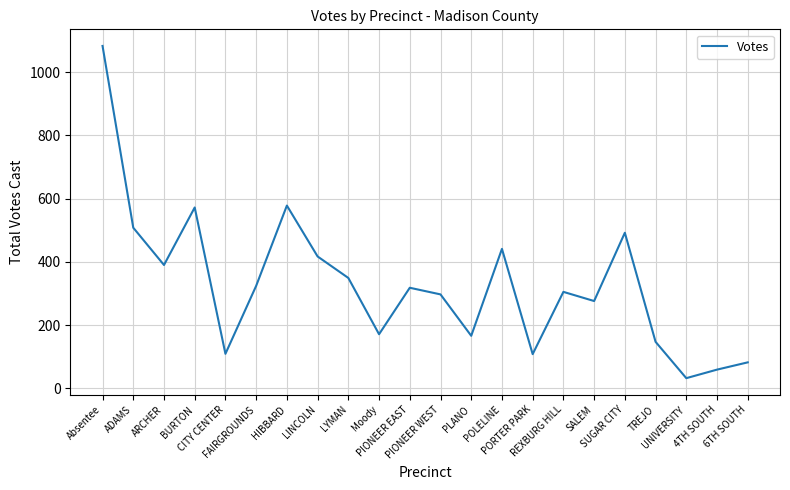

What is the minimum value shown in the chart?

32